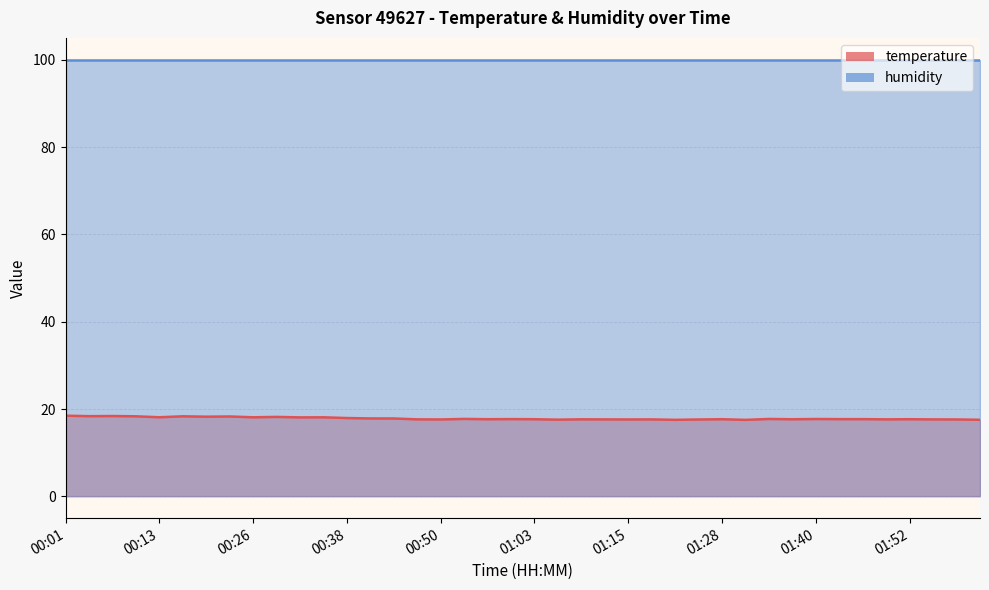

True or false: the data shows 6.7 at 01:28.

False